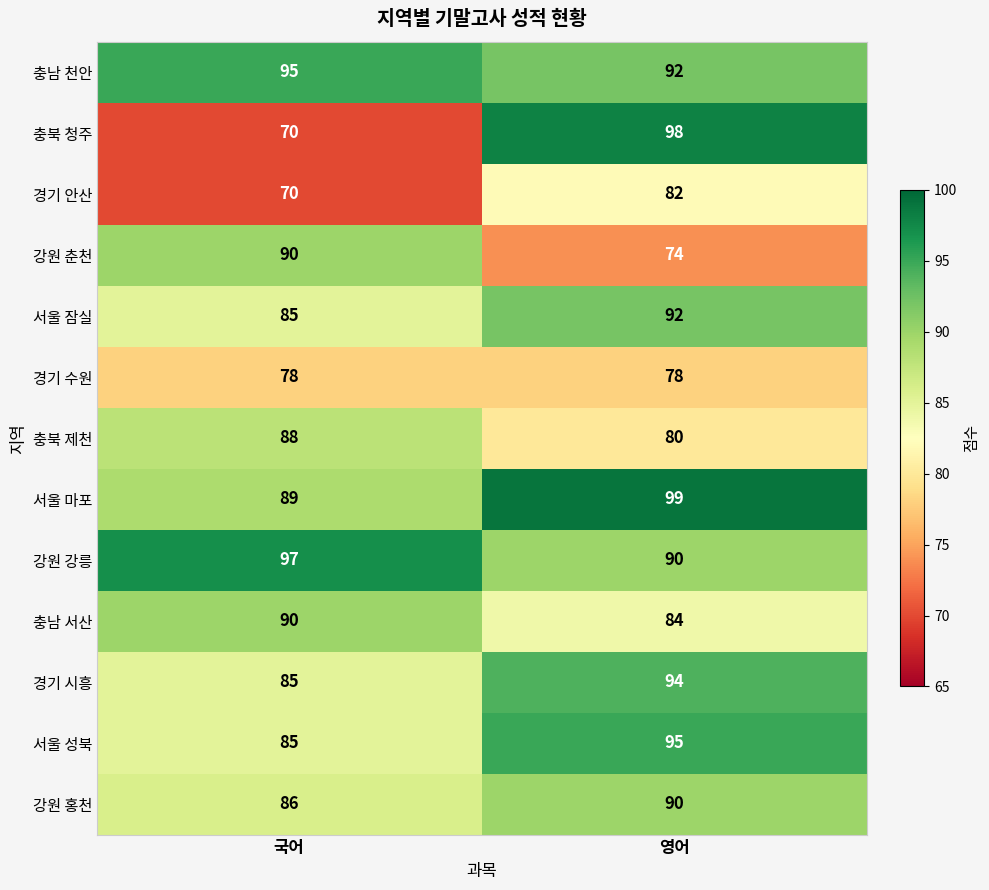

Reading left to right, what are all the values shown in this chart?

충남 천안: 국어=95	영어=92
충북 청주: 국어=70	영어=98
경기 안산: 국어=70	영어=82
강원 춘천: 국어=90	영어=74
서울 잠실: 국어=85	영어=92
경기 수원: 국어=78	영어=78
충북 제천: 국어=88	영어=80
서울 마포: 국어=89	영어=99
강원 강릉: 국어=97	영어=90
충남 서산: 국어=90	영어=84
경기 시흥: 국어=85	영어=94
서울 성북: 국어=85	영어=95
강원 홍천: 국어=86	영어=90